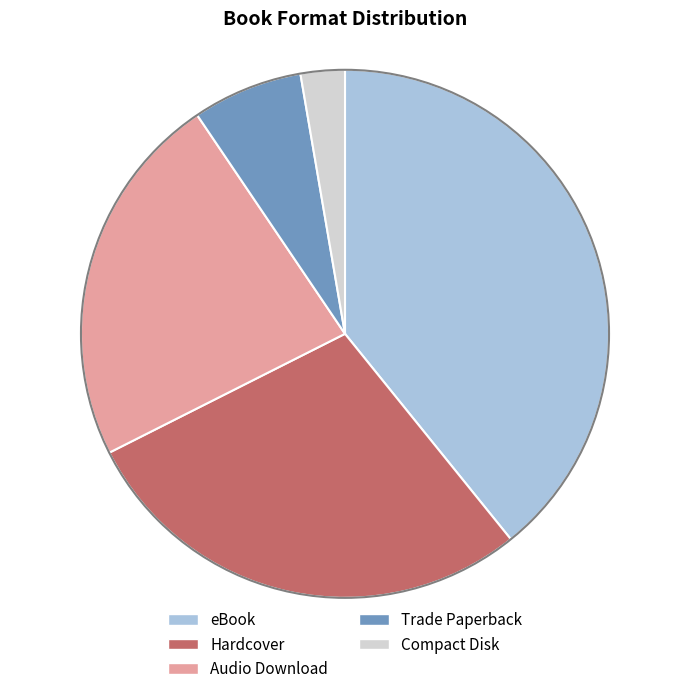

Combined, do Hardcover and Trade Paperback account for over 50%?

No